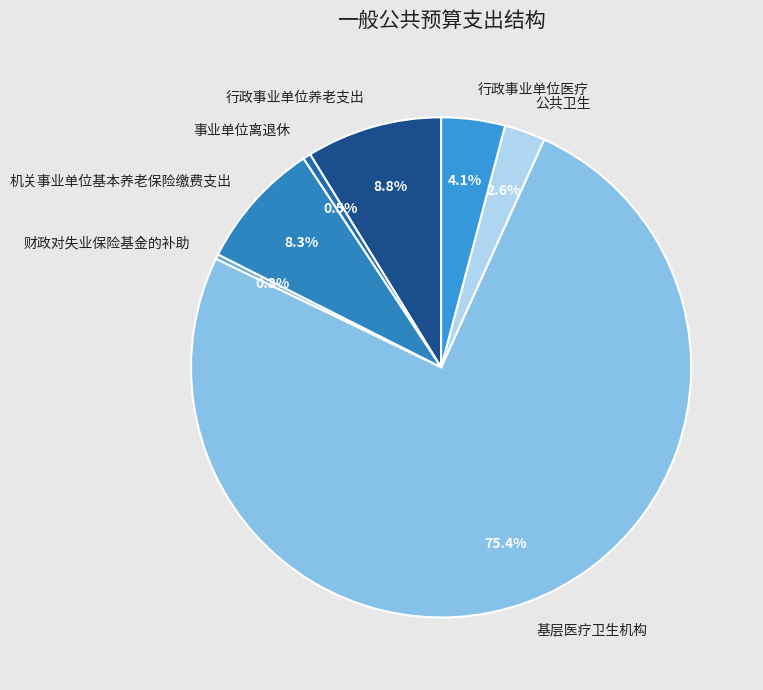

What percentage is NOT represented by 行政事业单位养老支出?

91.2%